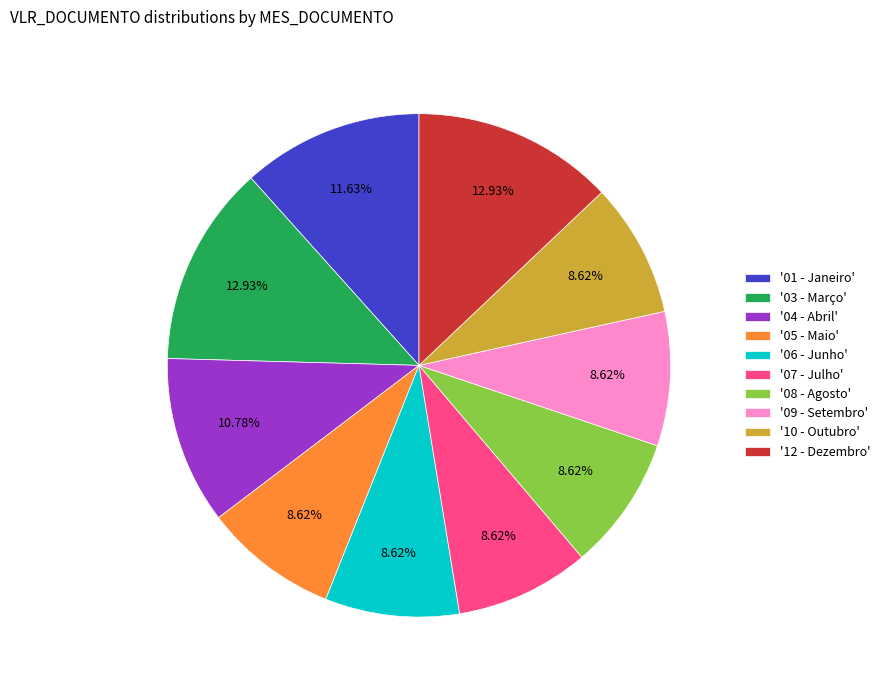

Do '08 - Agosto' and '04 - Abril' together represent more than half of the pie?

No